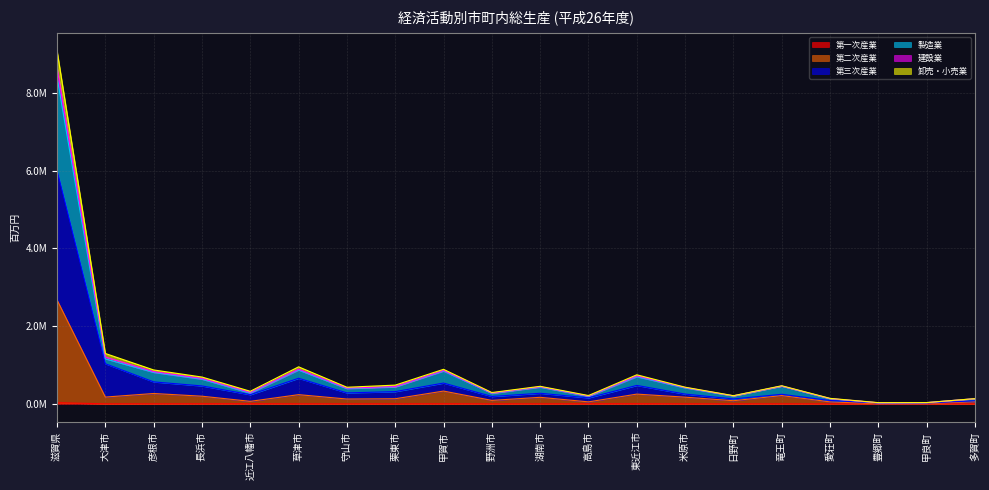

Which category has the lowest value across all series?

豊郷町